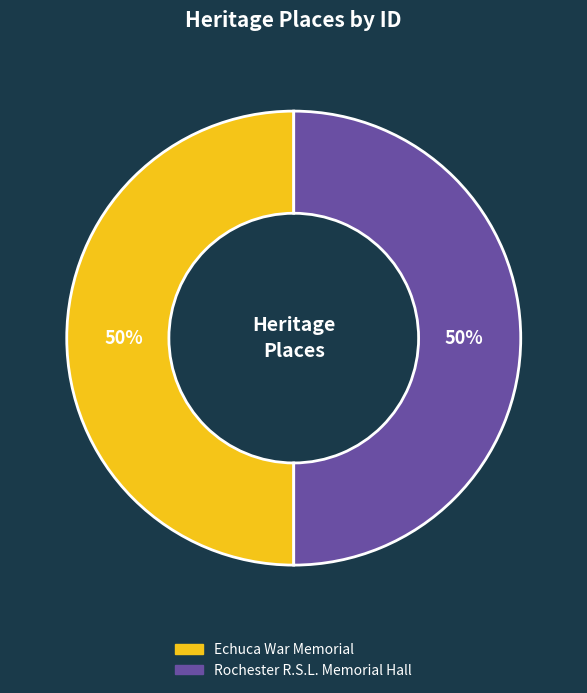

To the nearest percent, what is the average slice percentage?

50%